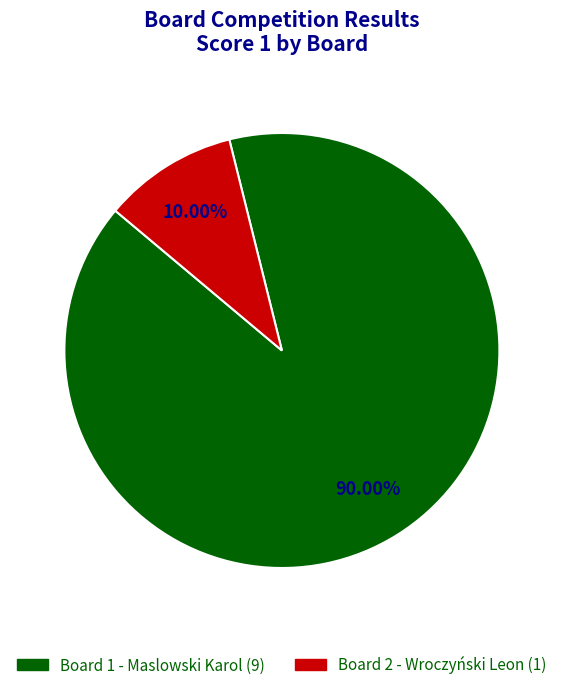

Rank the categories by value from highest to lowest.

Board 1, Board 2